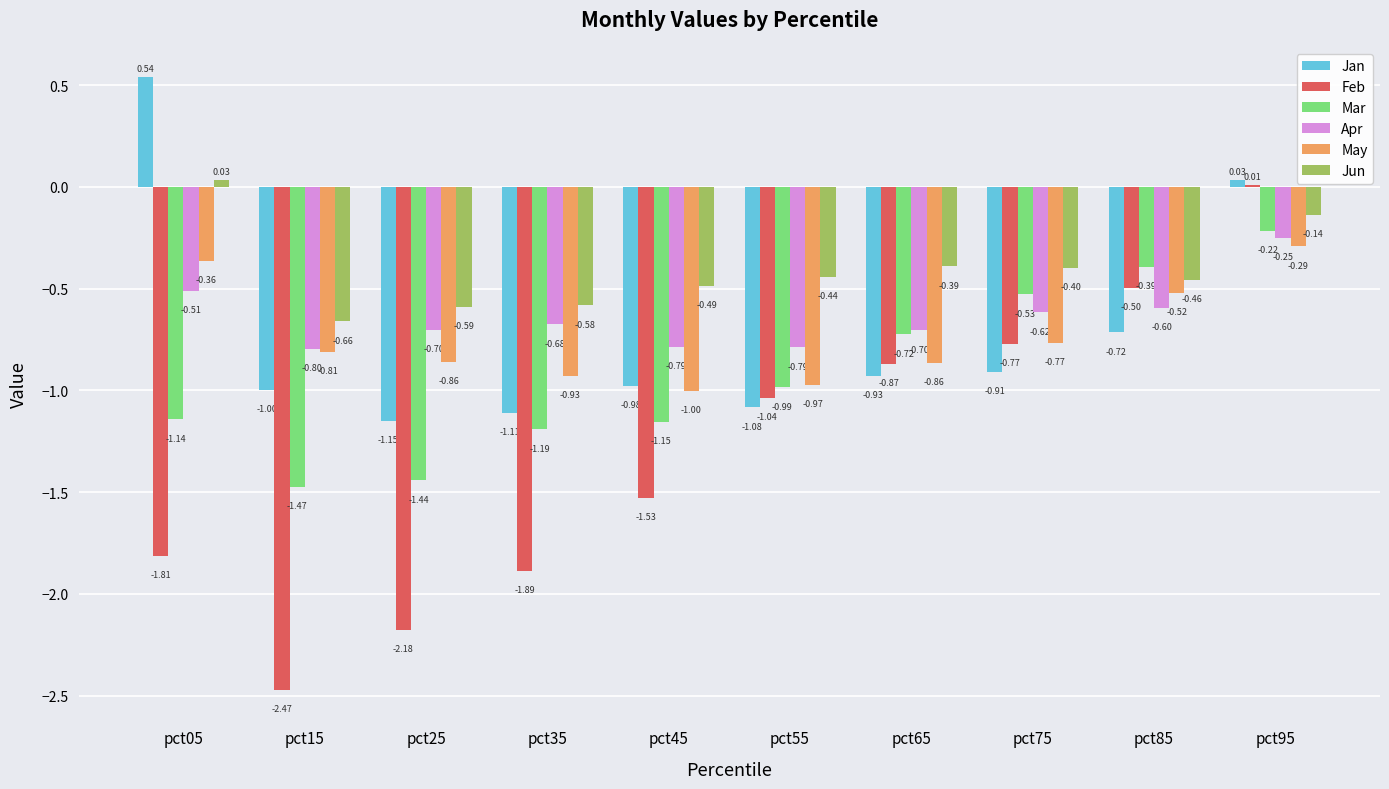

What is the sum of all Jun values?

-4.1